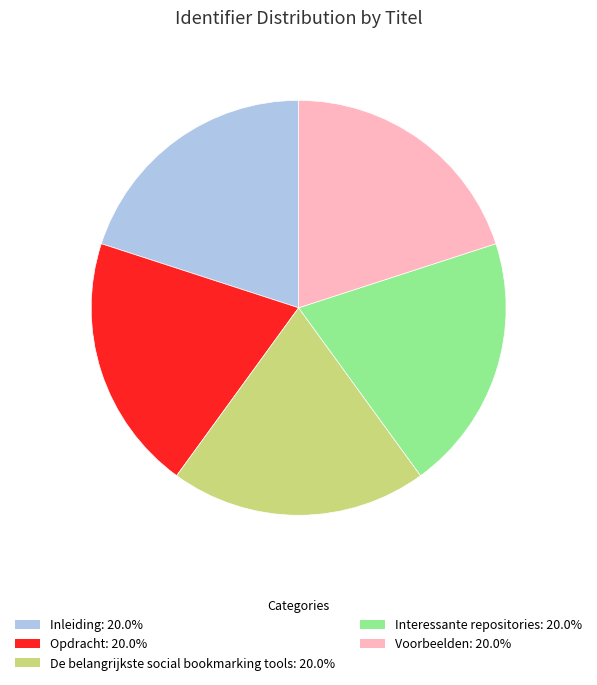

How many segments does this pie chart have?

5